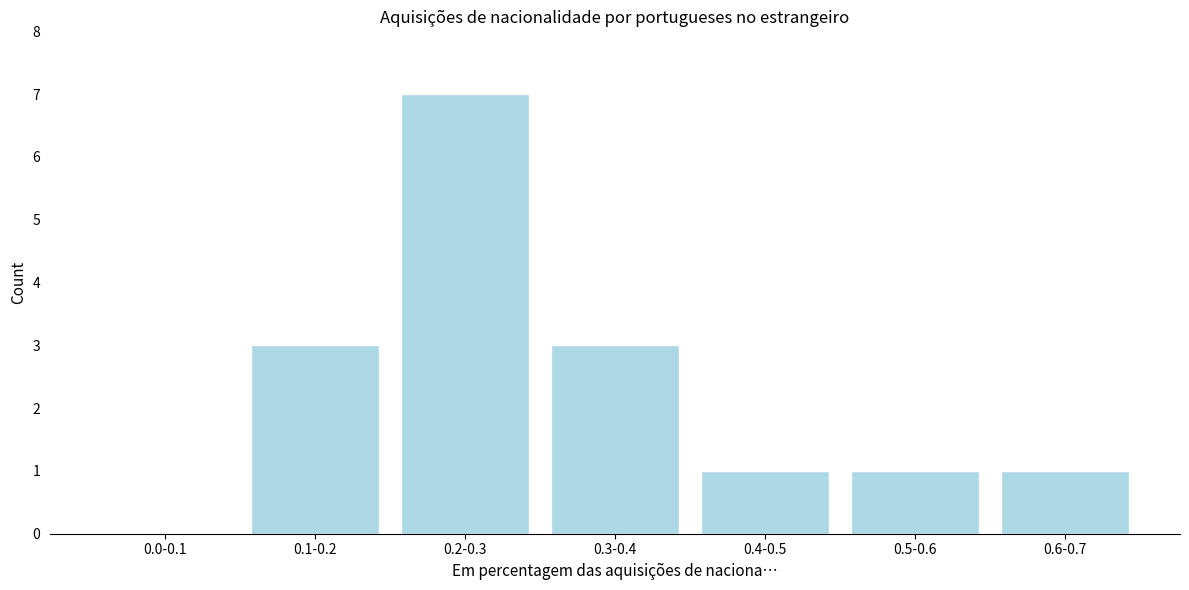

Reading right to left, list all the values displayed in this chart.

0.6-0.7=1	0.5-0.6=1	0.4-0.5=1	0.3-0.4=3	0.2-0.3=7	0.1-0.2=3	0.0-0.1=0